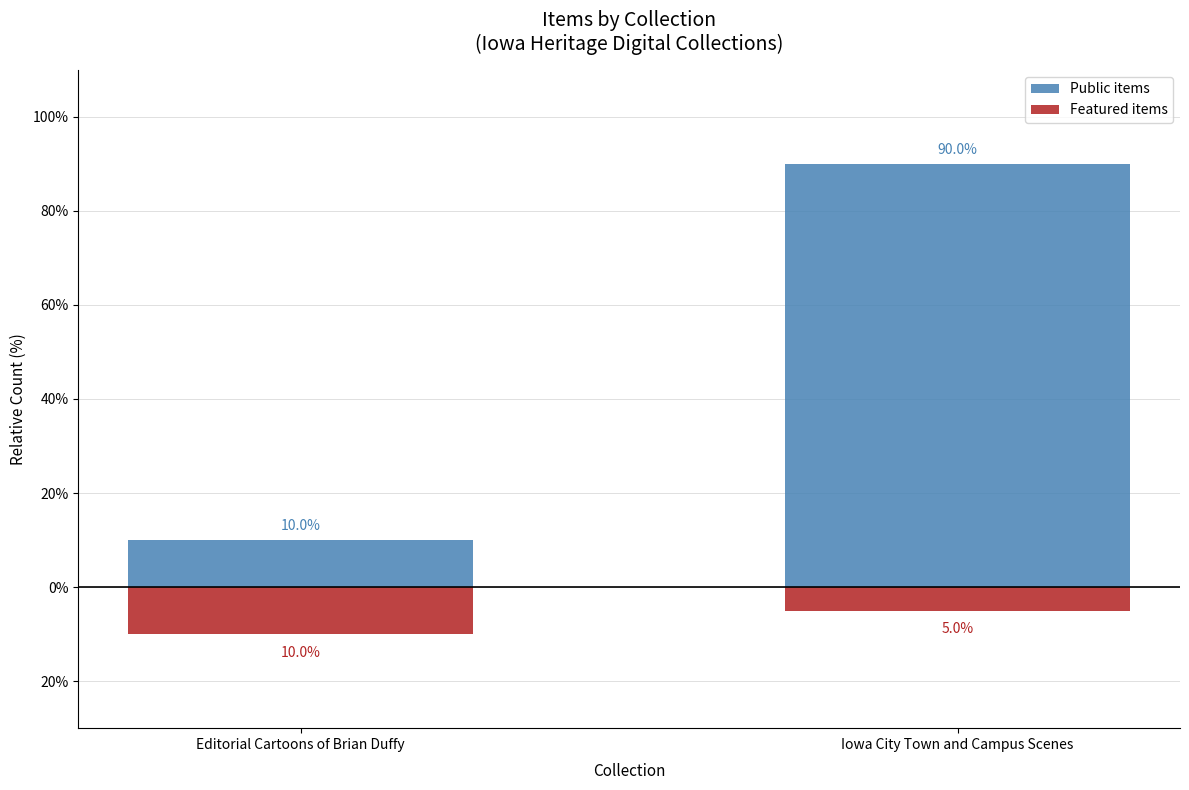

What is the label of the 2nd bar from the right?

Editorial Cartoons of Brian Duffy